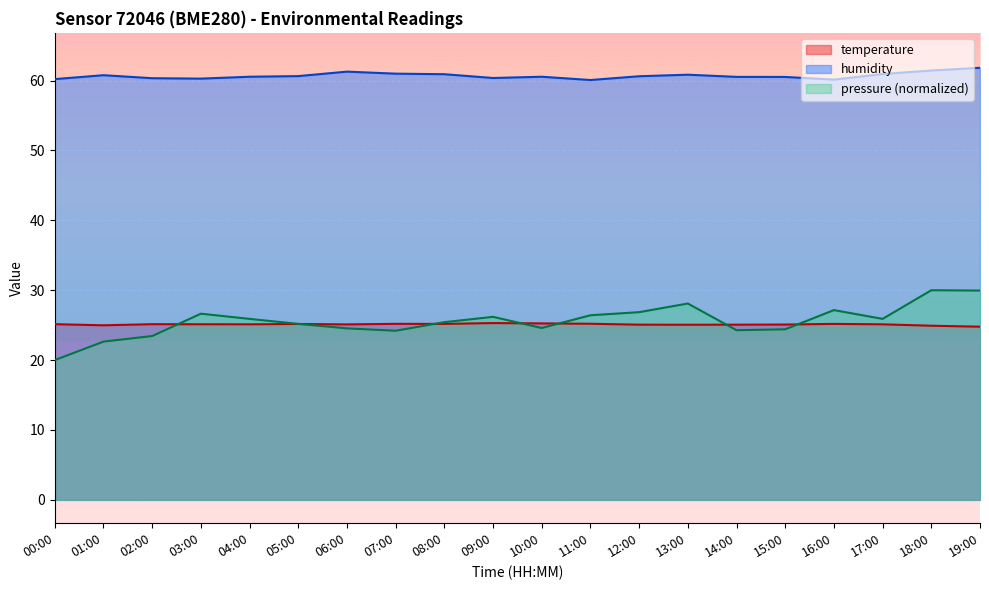

Is it true that humidity equals 108.5 at 13:00?

False